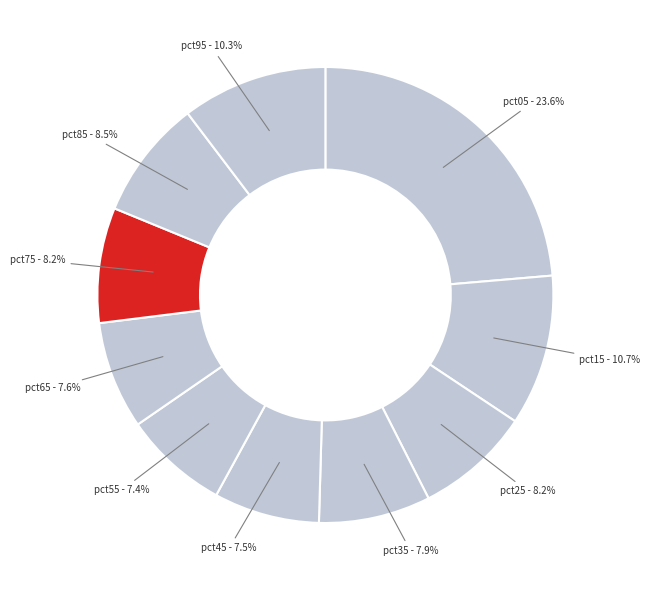

How many segments does this pie chart have?

10